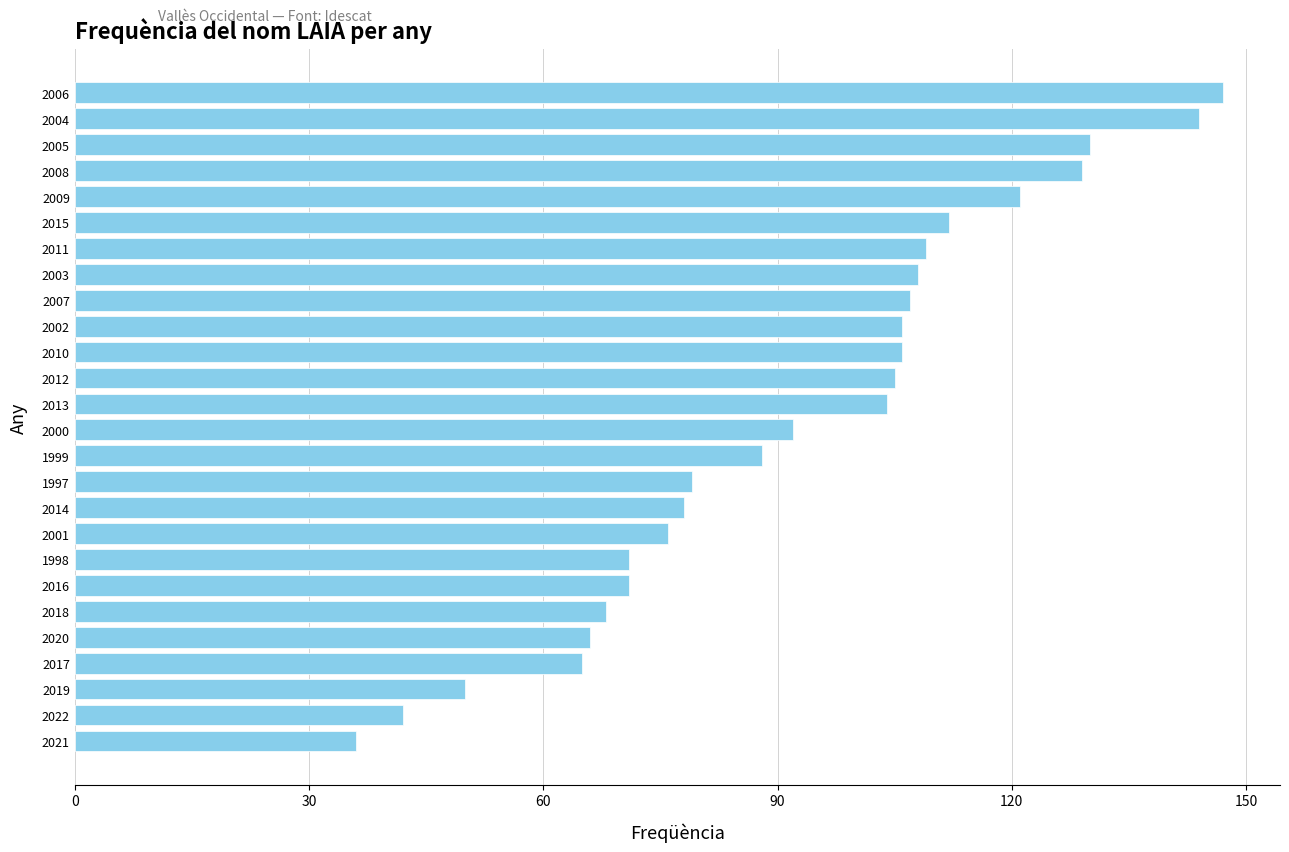

Is it true that the value at 2016 is 71?

True